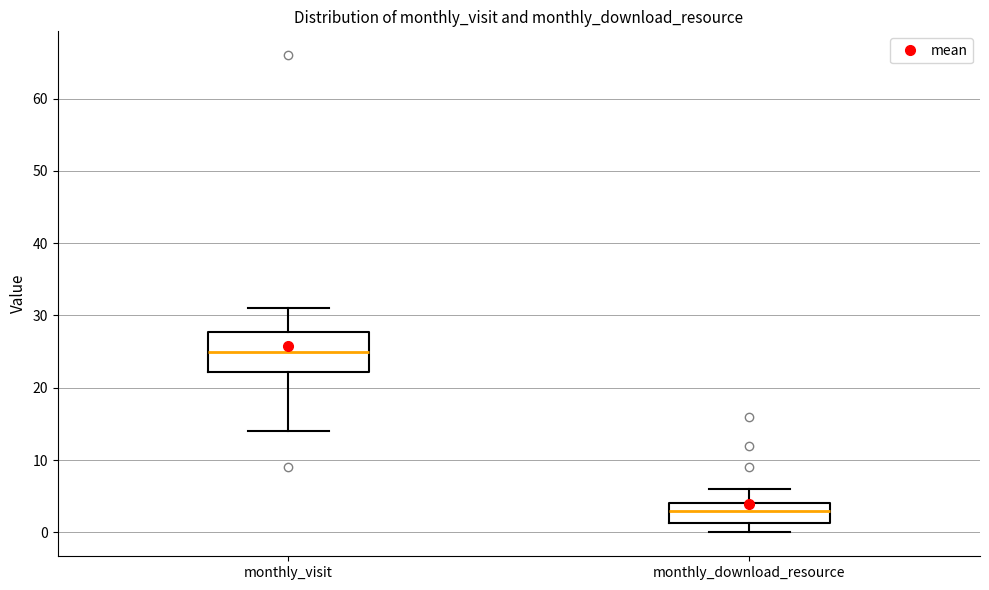

Which box's median line is the highest?

monthly_visit